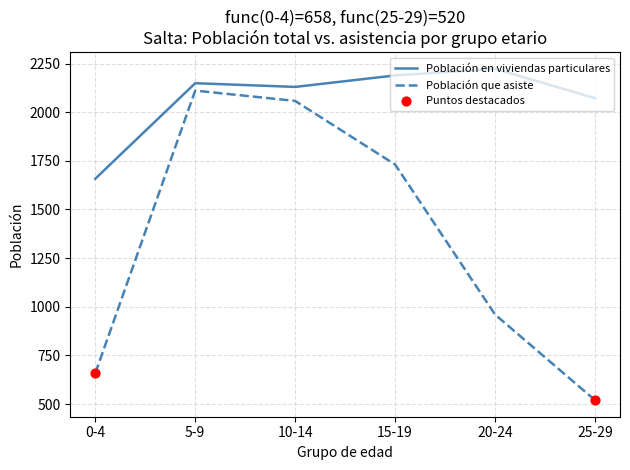

True or false: Población que asiste and Población en viviendas particulares cross at least once.

False